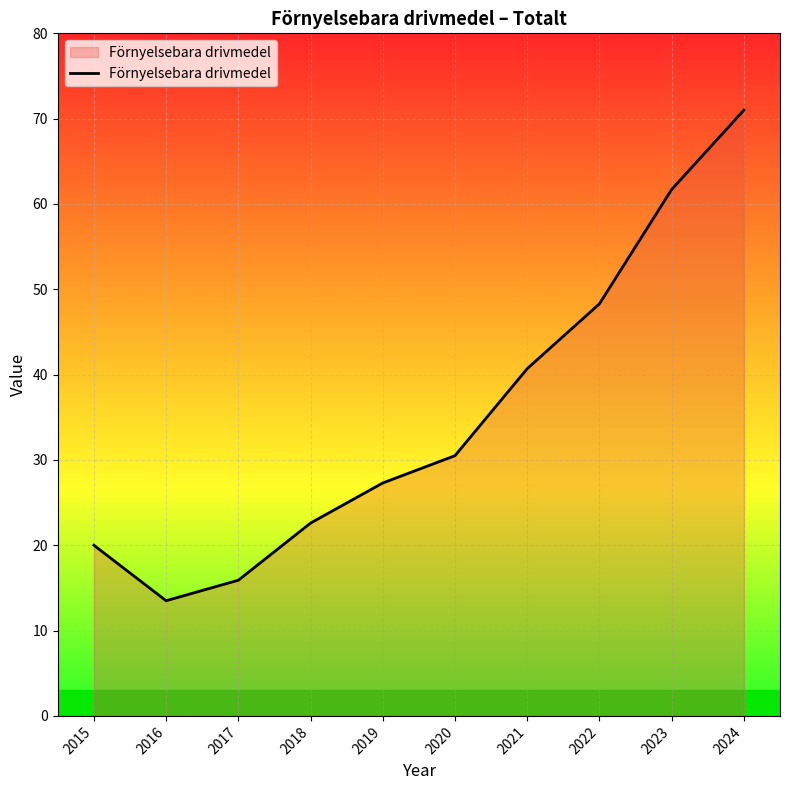

The value at 2016 is 13.5. True or false?

True